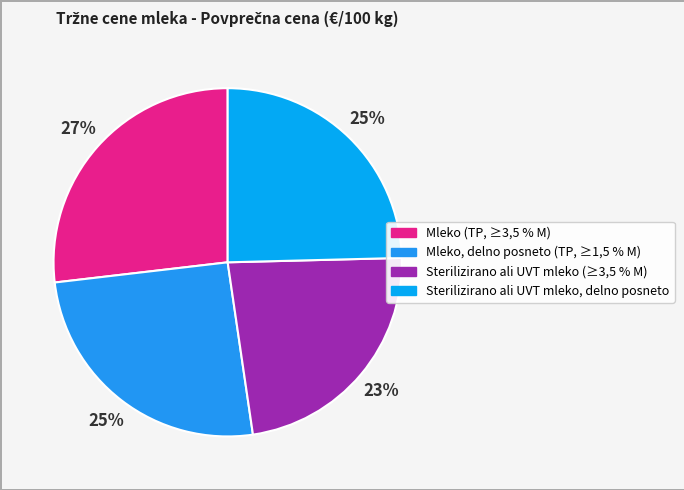

Count the number of slices in the pie.

4